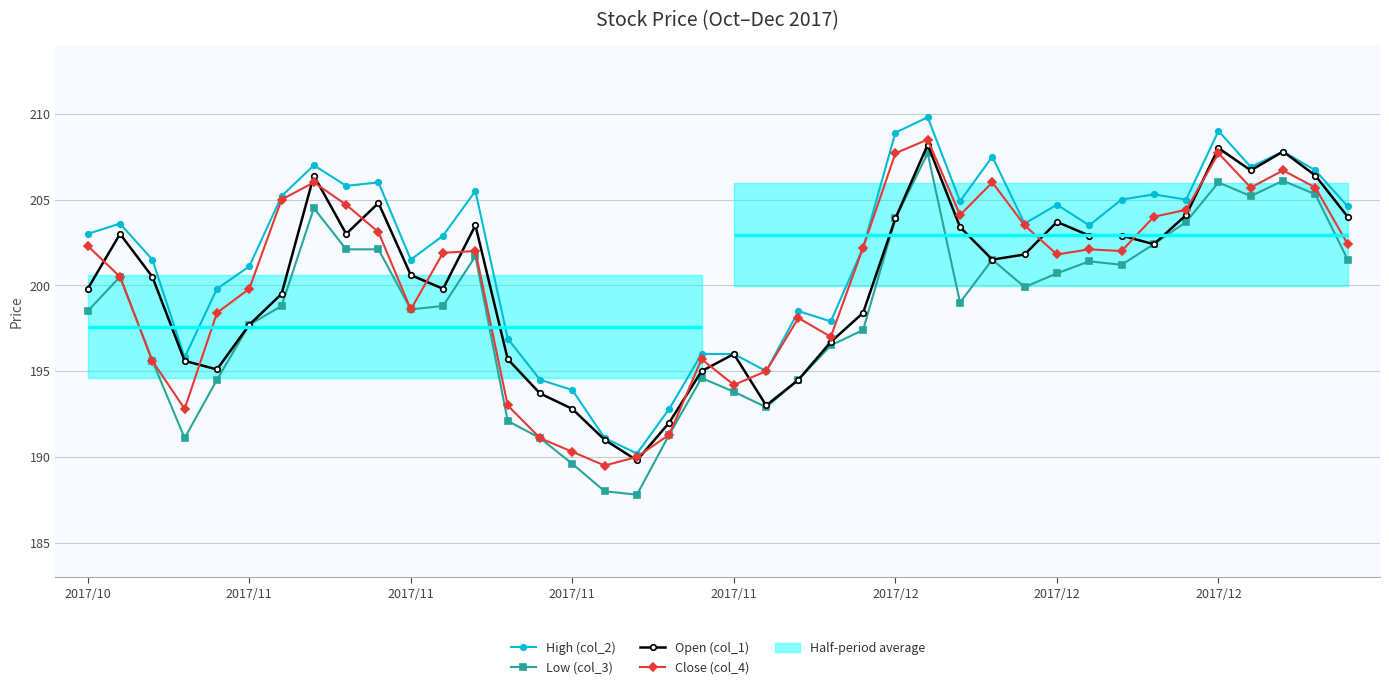

Between 28 and 11, which is larger?

28